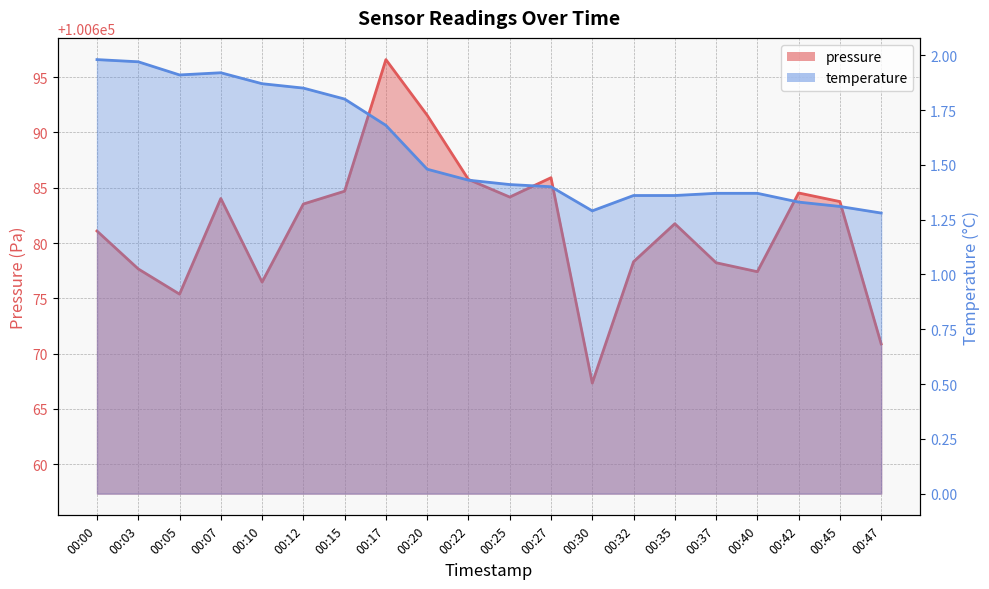

At which category is the sum across all series the highest?

00:17